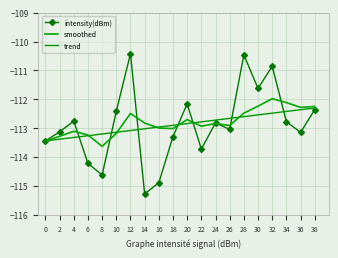

At how many categories does at least one series exceed -111?

3